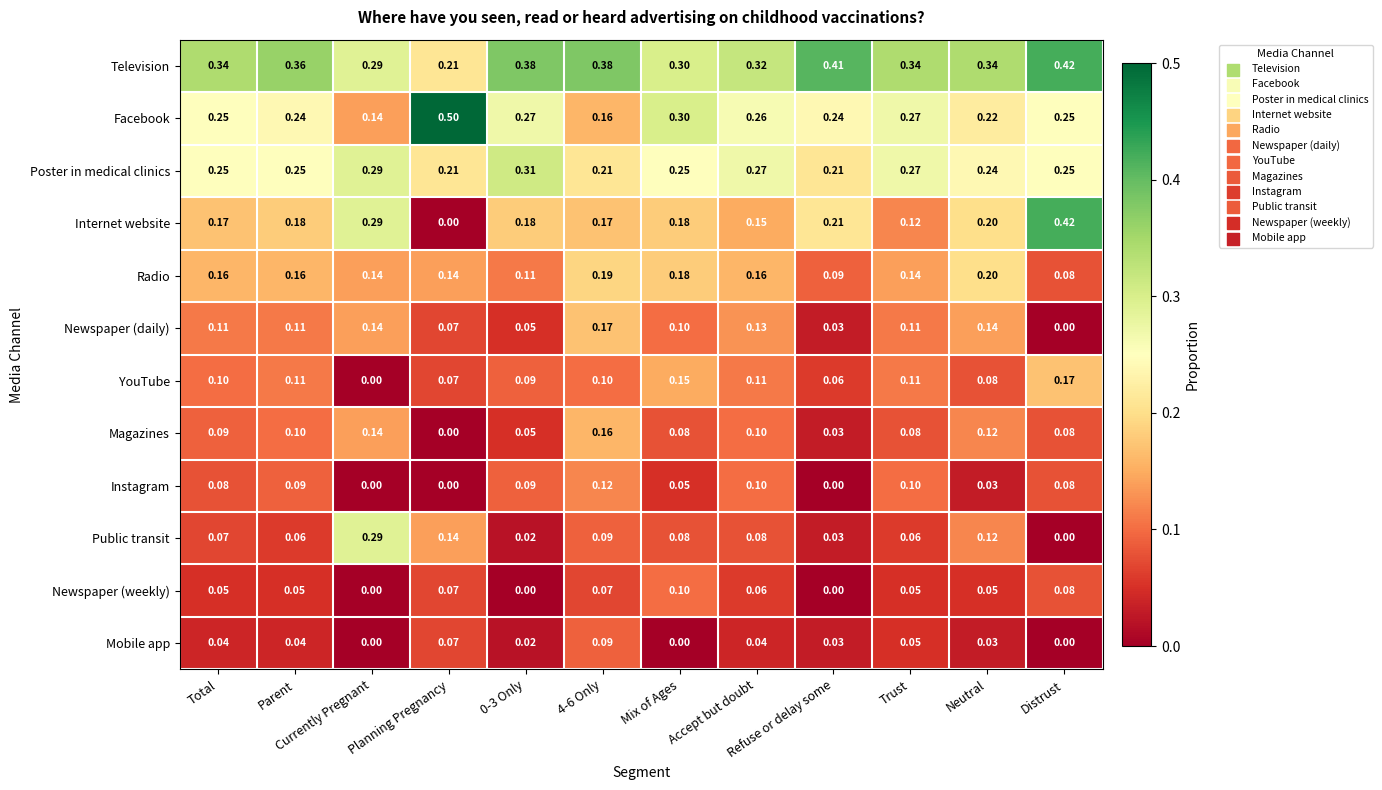

At which label does Television reach its peak?

Distrust